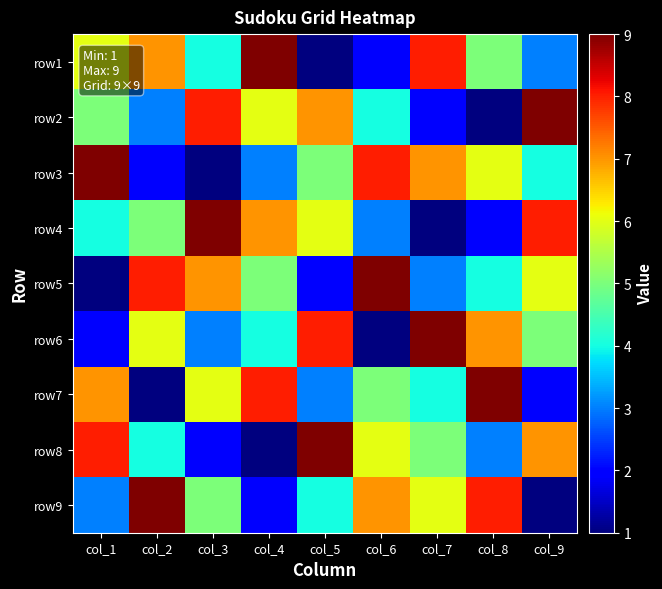

At how many categories does at least one series exceed 3?

9